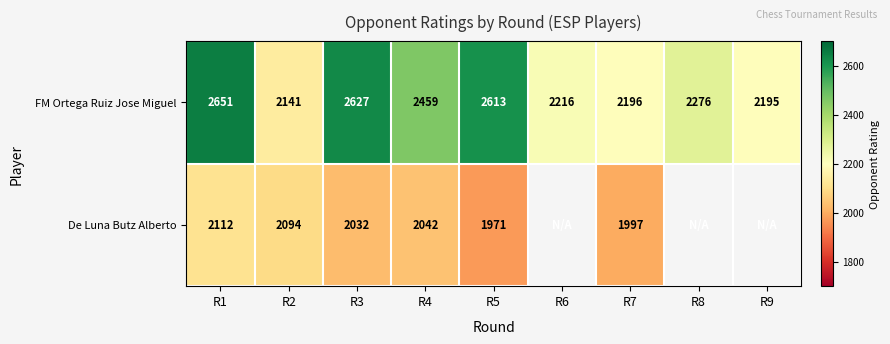

What is the difference between the second highest and second lowest values in the FM Ortega Ruiz Jose Miguel series?

432